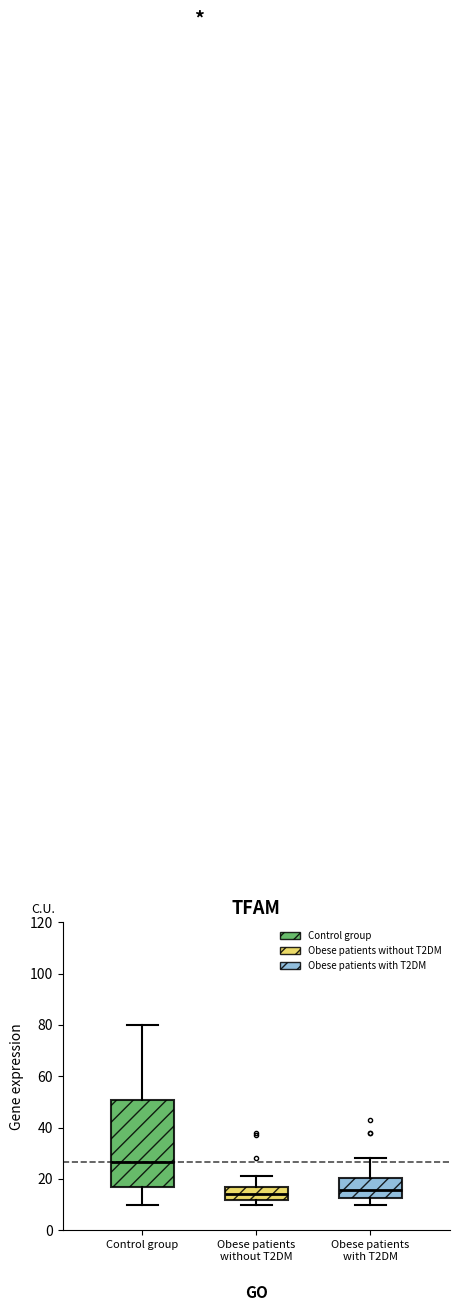

Which box is the tallest, from its lower edge to its upper edge?

Control group